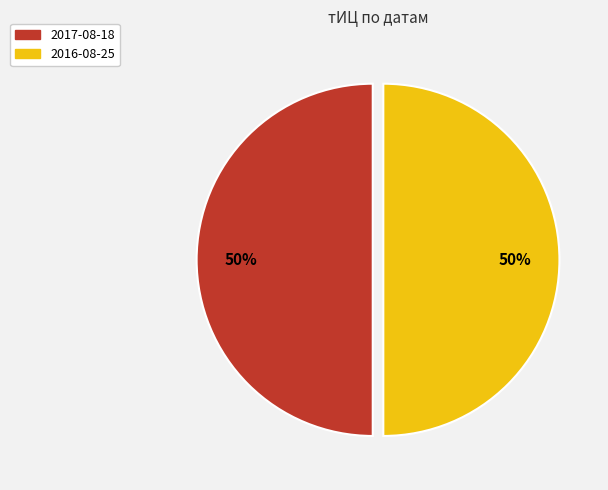

To the nearest percent, what is the average slice percentage?

50%